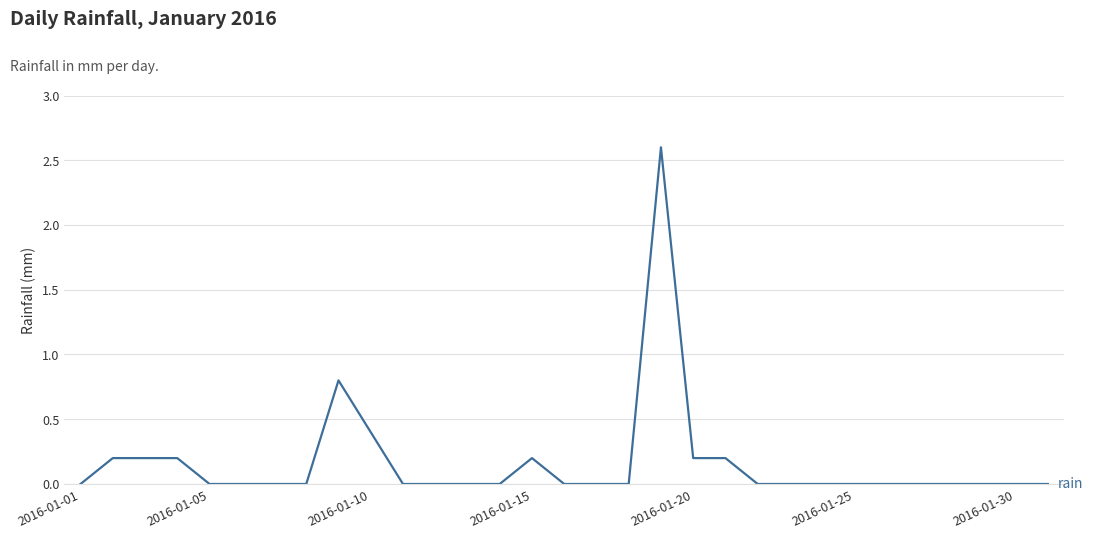

What is the difference between the maximum and minimum values?

2.6